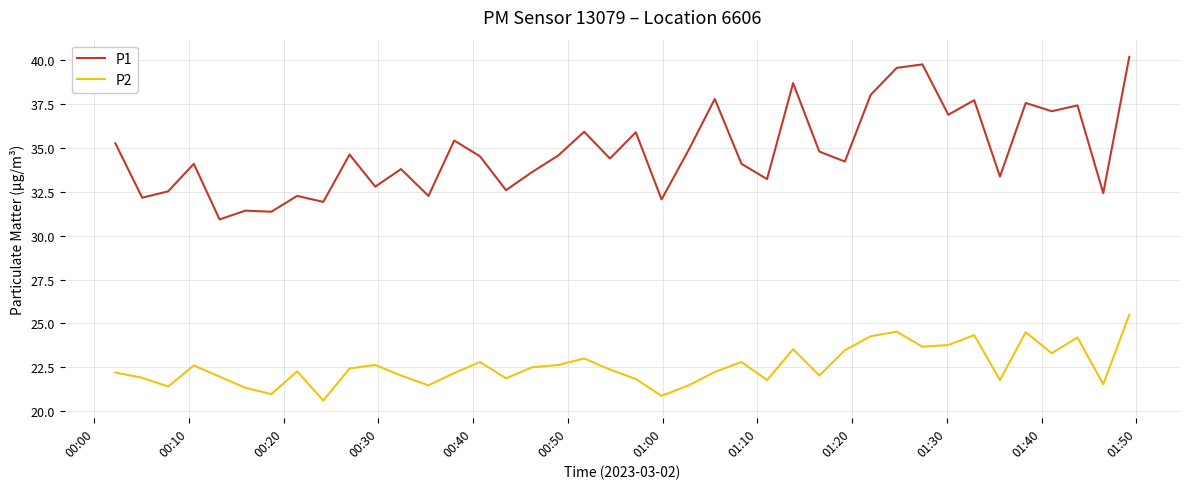

What is the difference between the maximum and minimum values in the P2 series?

4.9